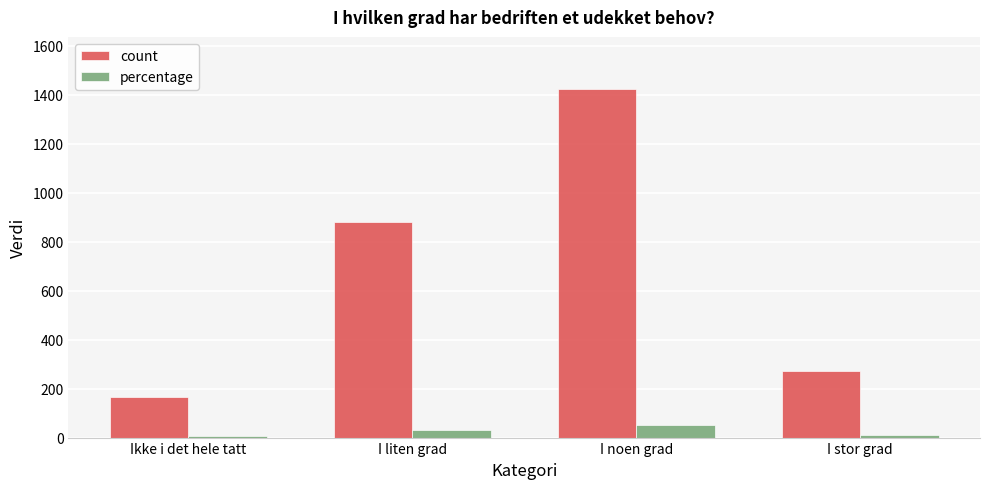

What is the maximum value for count?

1423